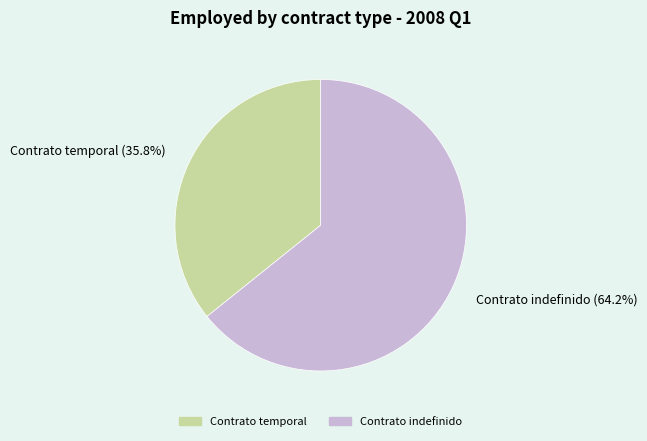

Which category has the smallest portion of the pie?

Contrato temporal